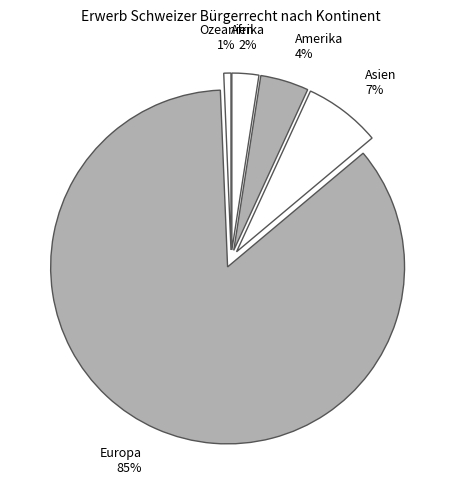

What is the smallest slice in the pie chart?

Ozeanien